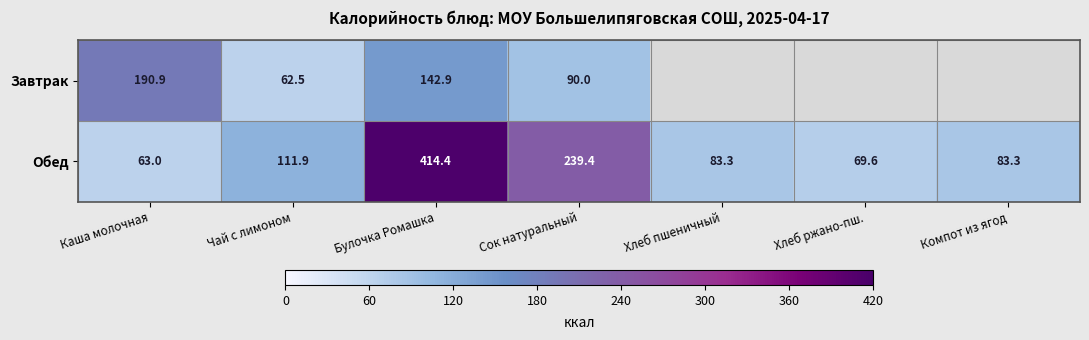

What is the average value of the Обед series?

152.1